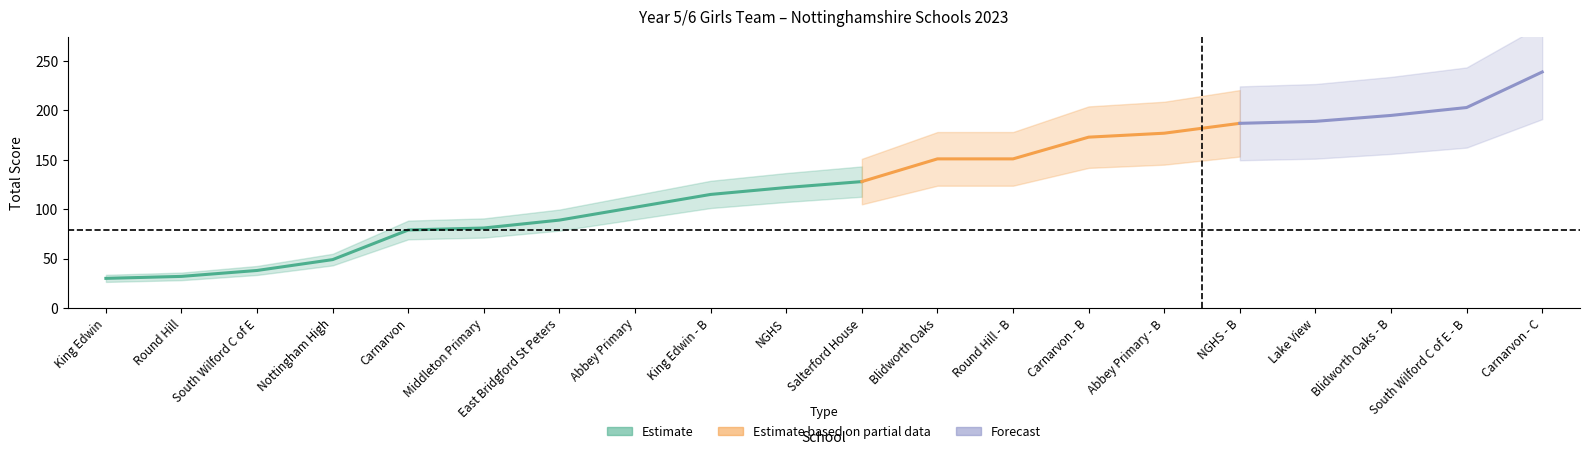

At which label is the value closest to 134?

Salterford House